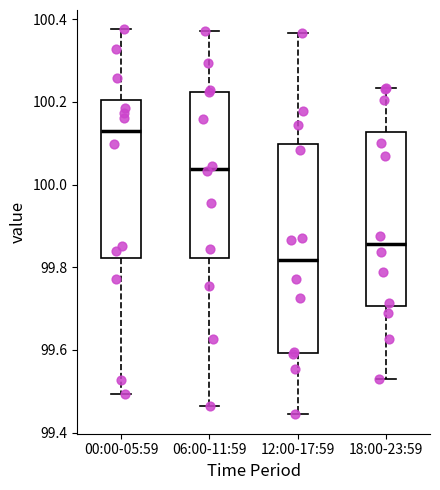

Which box's median line is the lowest?

12:00-17:59